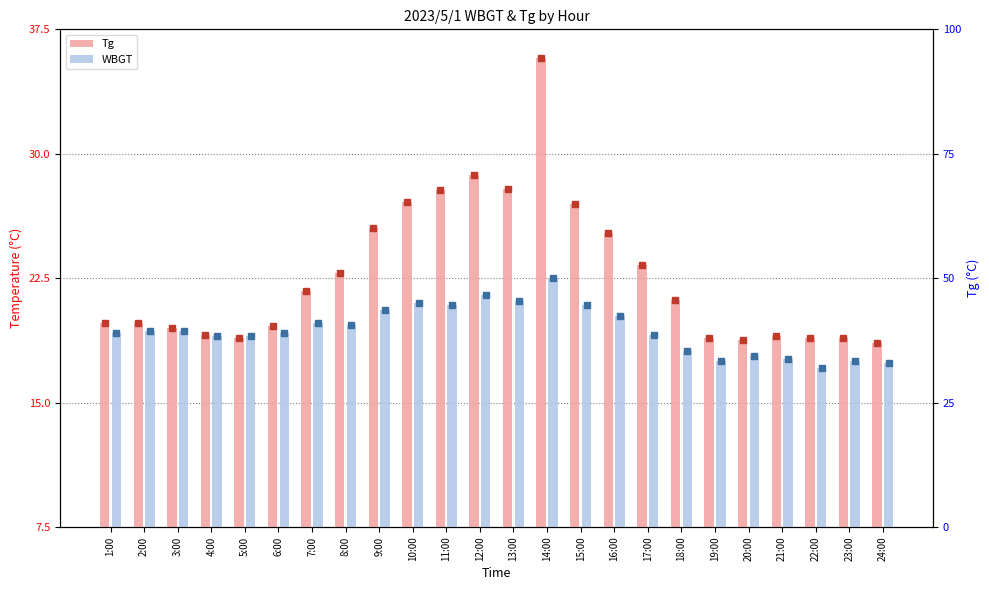

What is the minimum value shown in the chart?

17.1